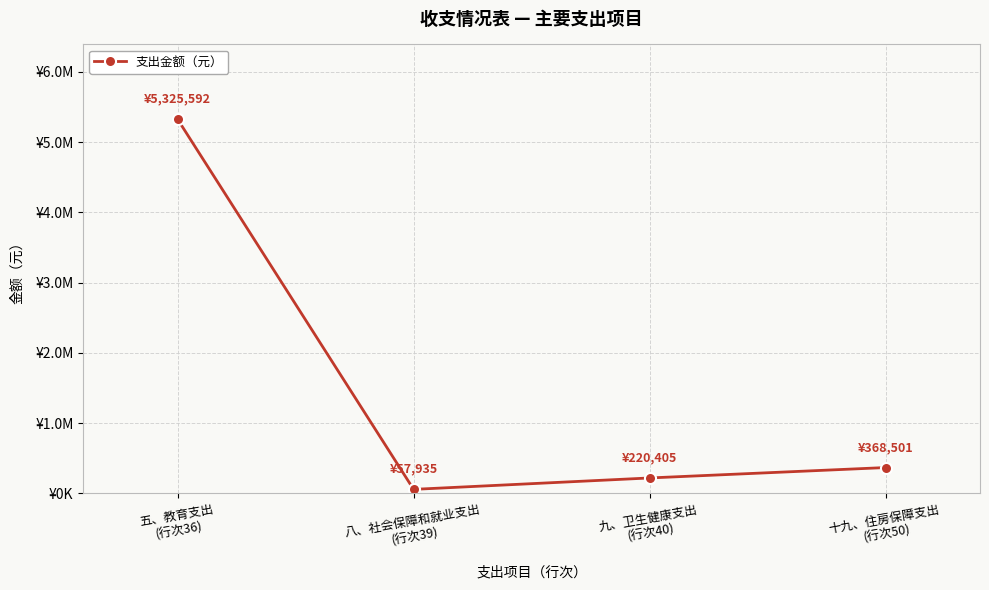

Does the chart display data point markers on the line(s)?

Yes